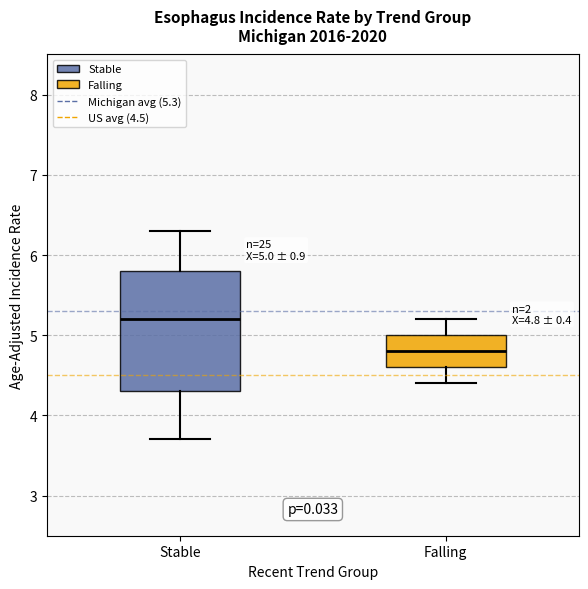

Which box's median line is the lowest?

Falling